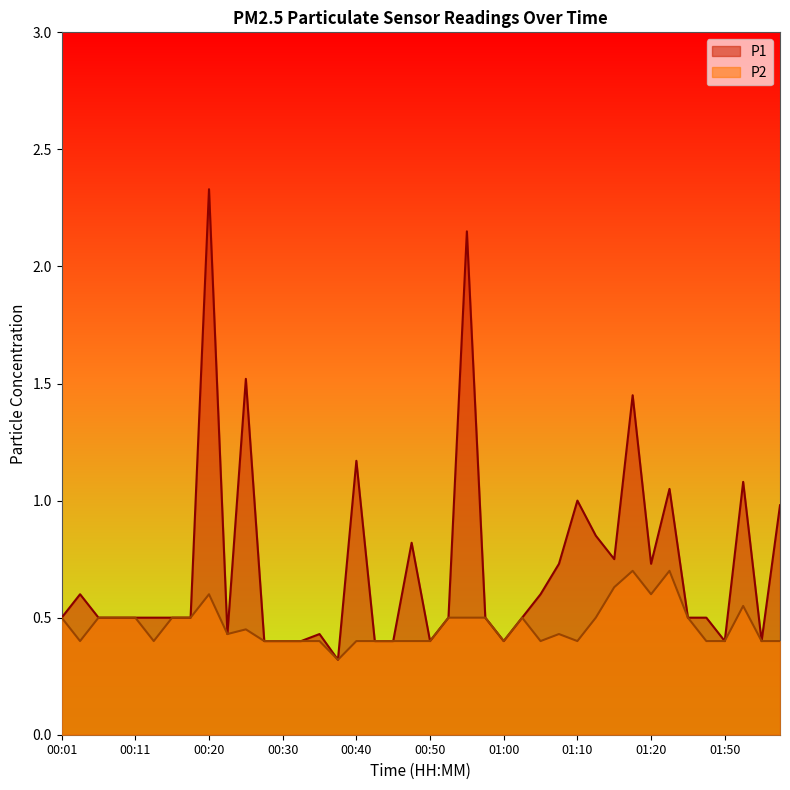

Which label corresponds to the smallest value in the chart?

00:38